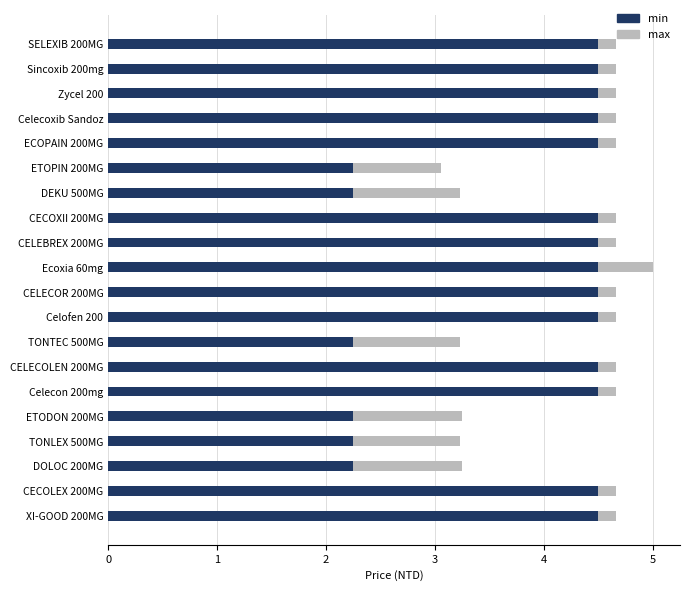

Rank the categories by min value from highest to lowest.

SELEXIB 200MG, Sincoxib 200mg, Zycel 200, Celecoxib Sandoz, ECOPAIN 200MG, CECOXII 200MG, CELEBREX 200MG, Ecoxia 60mg, CELECOR 200MG, Celofen 200, CELECOLEN 200MG, Celecon 200mg, CECOLEX 200MG, XI-GOOD 200MG, ETOPIN 200MG, DEKU 500MG, TONTEC 500MG, ETODON 200MG, TONLEX 500MG, DOLOC 200MG